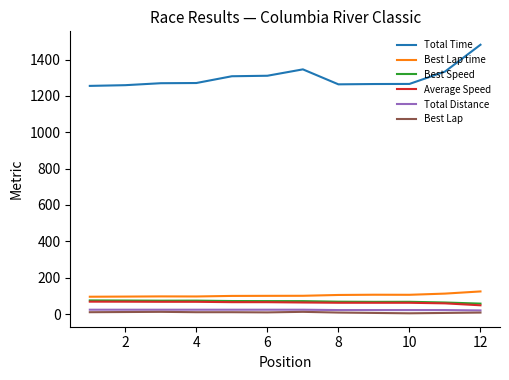

What is the greatest value displayed?

1481.5